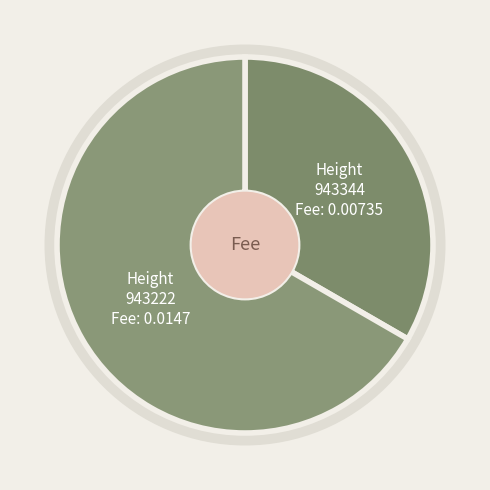

Rank the categories by value from highest to lowest.

943222, 943344